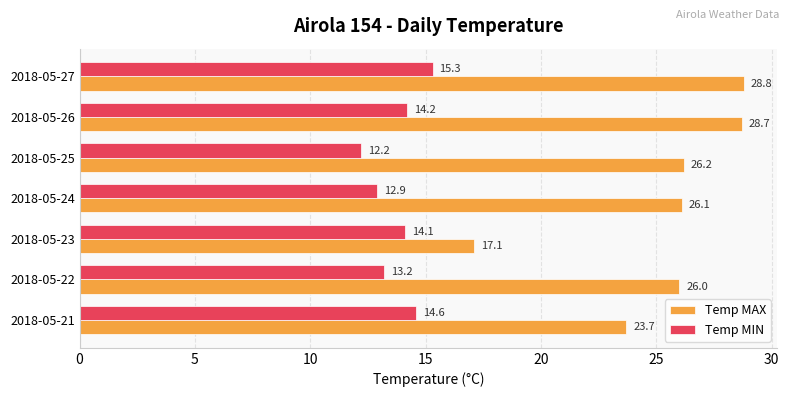

What is the total value across all series at 2018-05-27?

44.1